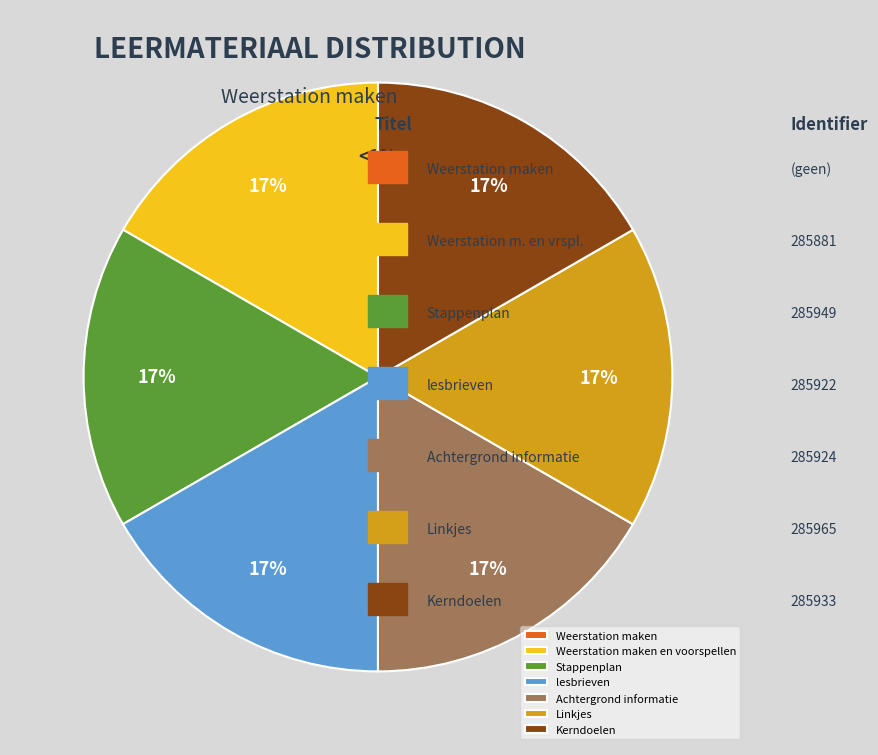

Which has a higher value, Weerstation maken or Linkjes?

Linkjes